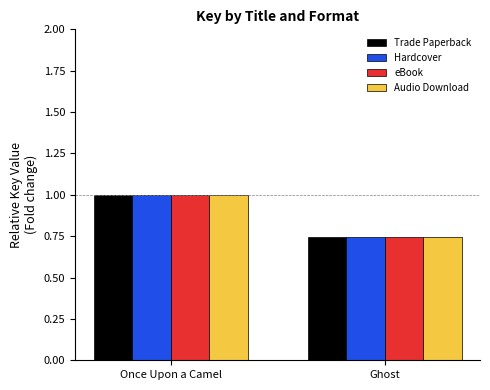

What is the sum of all Audio Download values?

1.7